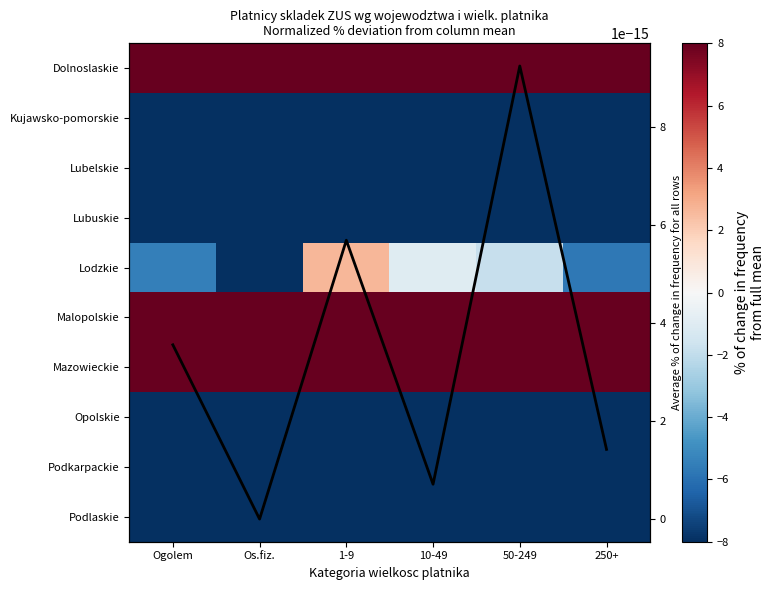

At which label is Podkarpackie closest to -8?

Ogolem